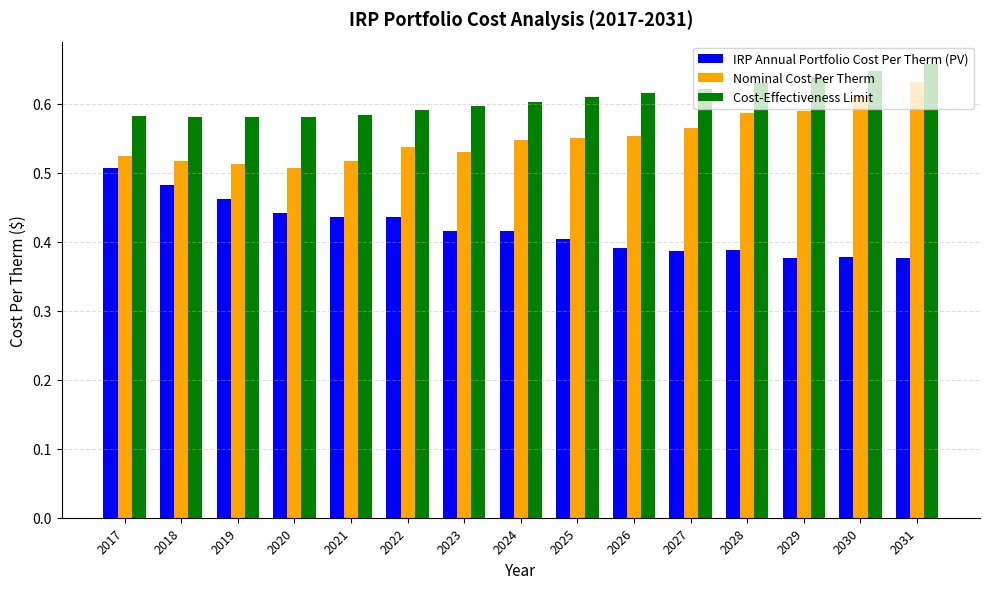

Is the value of Nominal Cost Per Therm at 2021 greater than the value of IRP Annual Portfolio Cost Per Therm (PV) at 2021?

Yes